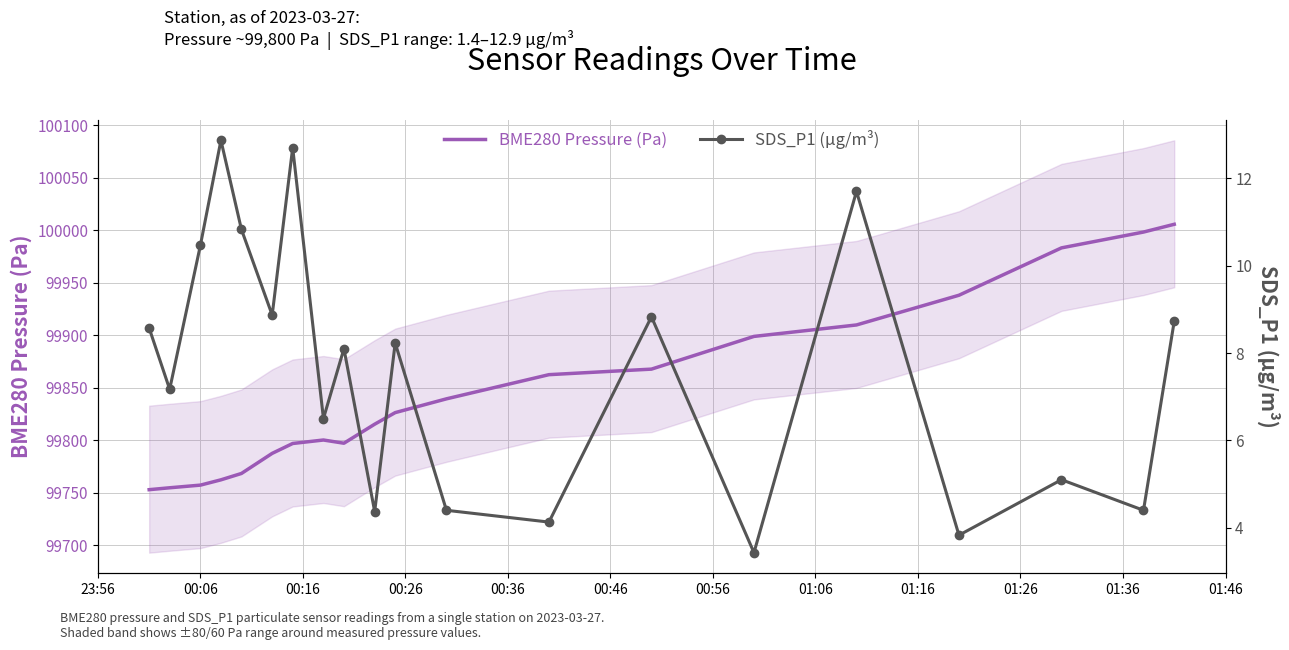

True or false: SDS_P1 (µg/m³) and BME280 Pressure (Pa) cross at least once.

False